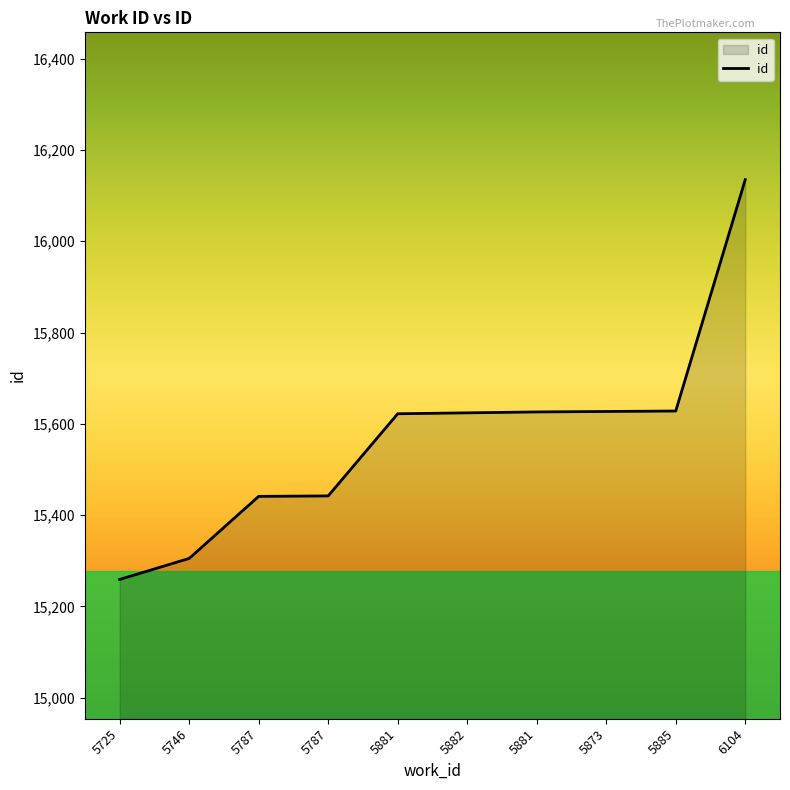

How many lines are shown in the chart?

1